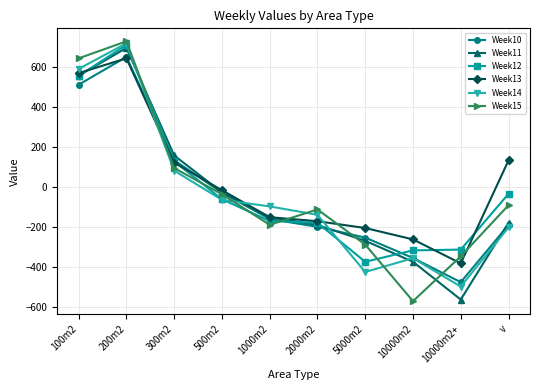

True or false: Week14 and Week13 cross at least once.

True